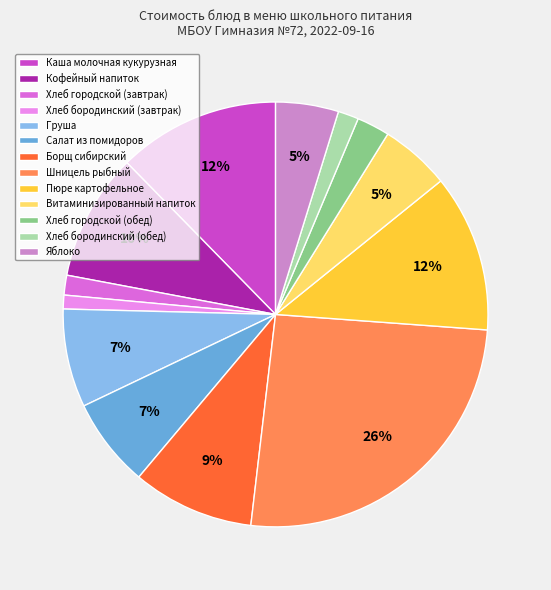

To the nearest percent, what is the difference between the largest and smallest slice percentages?

25%